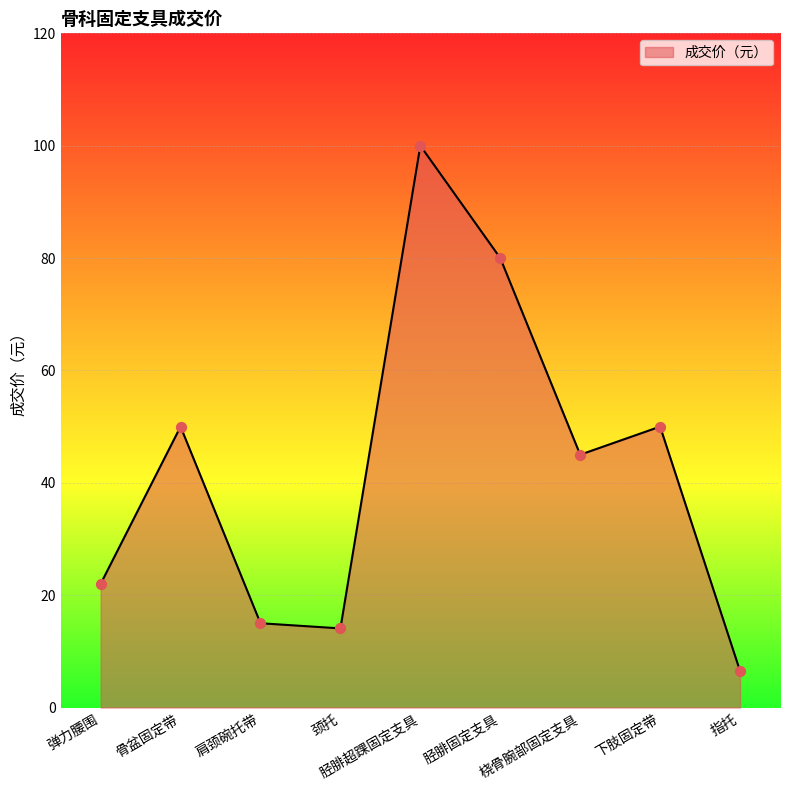

Which has a higher value, 弹力腰围 or 胫腓固定支具?

胫腓固定支具